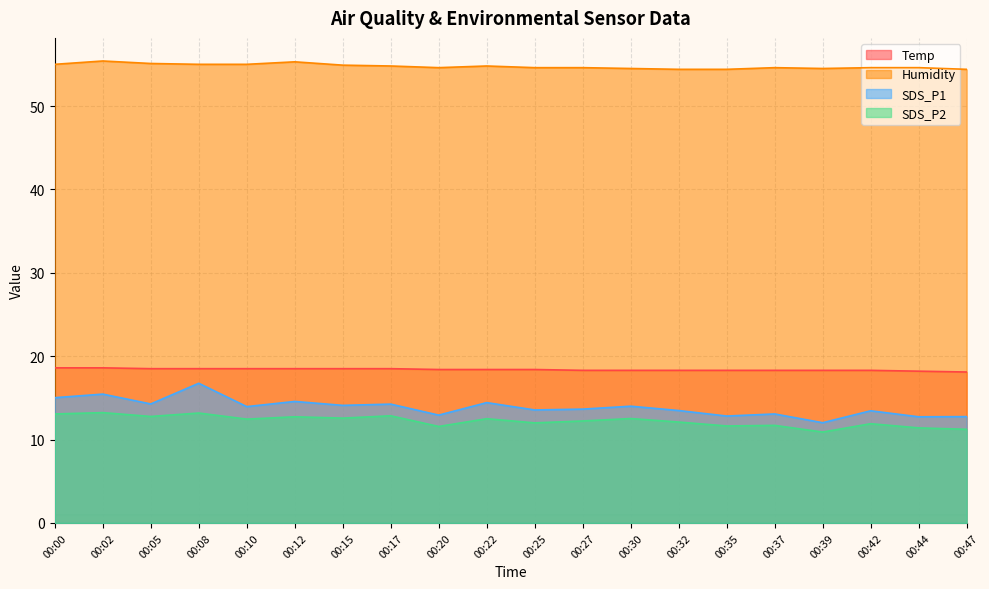

Reading right to left, list all the values displayed in this chart.

Temp: 00:47=18.1	00:44=18.2	00:42=18.3	00:39=18.3	00:37=18.3	00:35=18.3	00:32=18.3	00:30=18.3	00:27=18.3	00:25=18.4	00:22=18.4	00:20=18.4	00:17=18.5	00:15=18.5	00:12=18.5	00:10=18.5	00:08=18.5	00:05=18.5	00:02=18.6	00:00=18.6
Humidity: 00:47=54.4	00:44=54.6	00:42=54.6	00:39=54.5	00:37=54.6	00:35=54.4	00:32=54.4	00:30=54.5	00:27=54.6	00:25=54.6	00:22=54.8	00:20=54.6	00:17=54.8	00:15=54.9	00:12=55.3	00:10=55.0	00:08=55.0	00:05=55.1	00:02=55.4	00:00=55.0
SDS_P1: 00:47=12.8	00:44=12.7	00:42=13.4	00:39=12.0	00:37=13.1	00:35=12.8	00:32=13.5	00:30=14.0	00:27=13.7	00:25=13.6	00:22=14.4	00:20=12.9	00:17=14.2	00:15=14.1	00:12=14.6	00:10=13.9	00:08=16.8	00:05=14.3	00:02=15.4	00:00=15.0
SDS_P2: 00:47=11.2	00:44=11.4	00:42=11.9	00:39=10.9	00:37=11.7	00:35=11.6	00:32=12.1	00:30=12.5	00:27=12.2	00:25=12.0	00:22=12.5	00:20=11.6	00:17=12.8	00:15=12.6	00:12=12.7	00:10=12.4	00:08=13.2	00:05=12.8	00:02=13.2	00:00=13.1